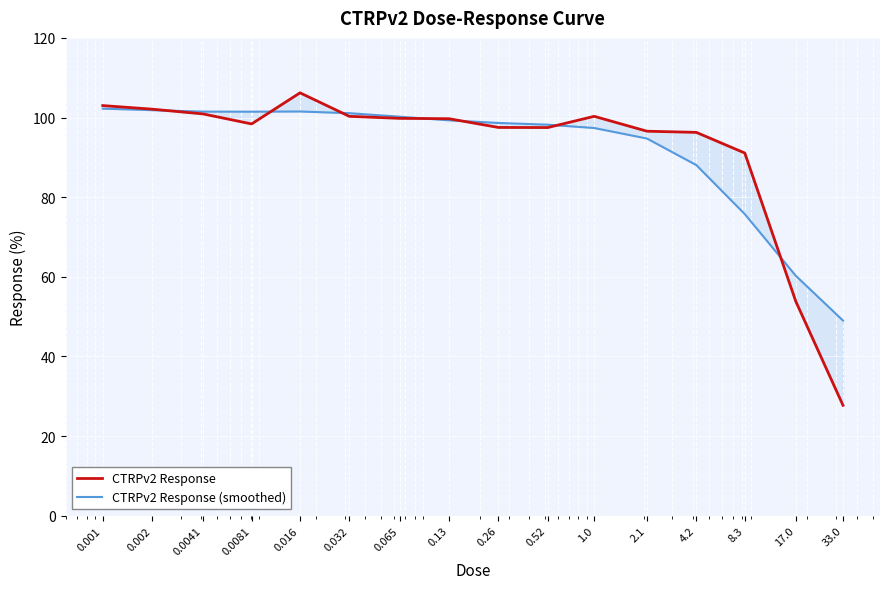

What is the sum of all CTRPv2 Response values?

1471.1